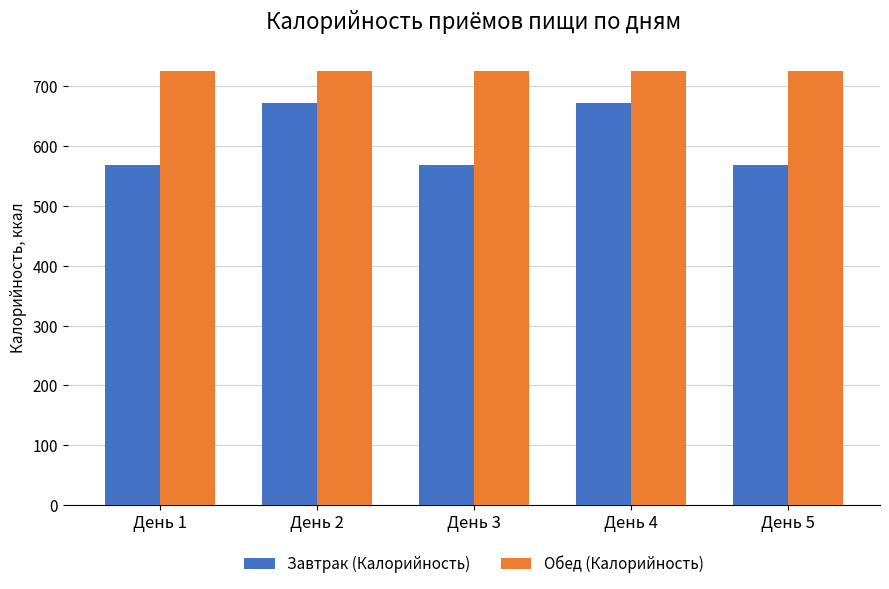

How many groups of bars are there?

5